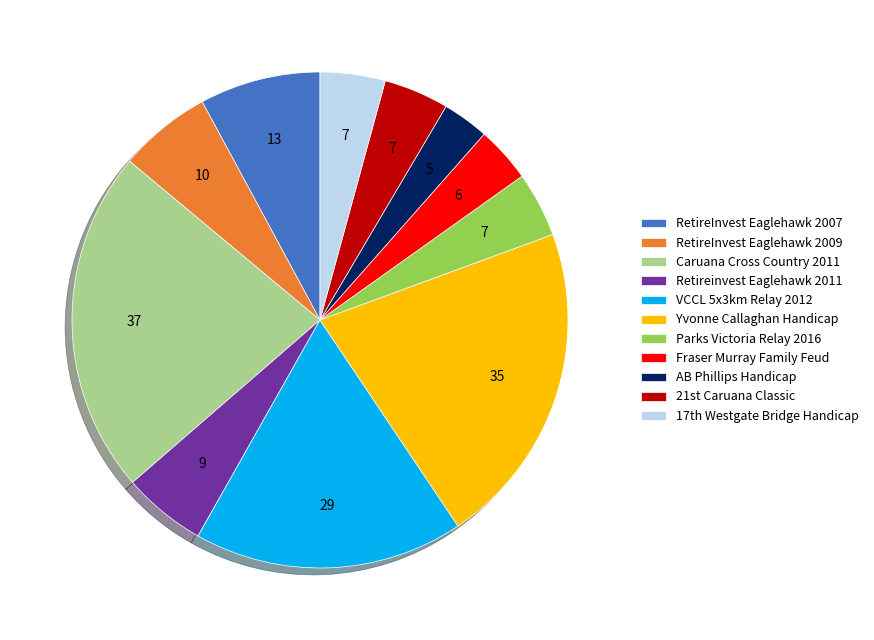

Which has a higher value, Parks Victoria Relay 2016 or VCCL 5x3km Relay 2012?

VCCL 5x3km Relay 2012